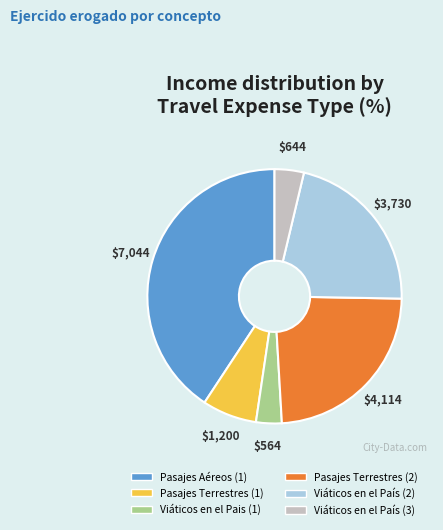

Is Viáticos en el Pais (1) the majority of the pie?

No